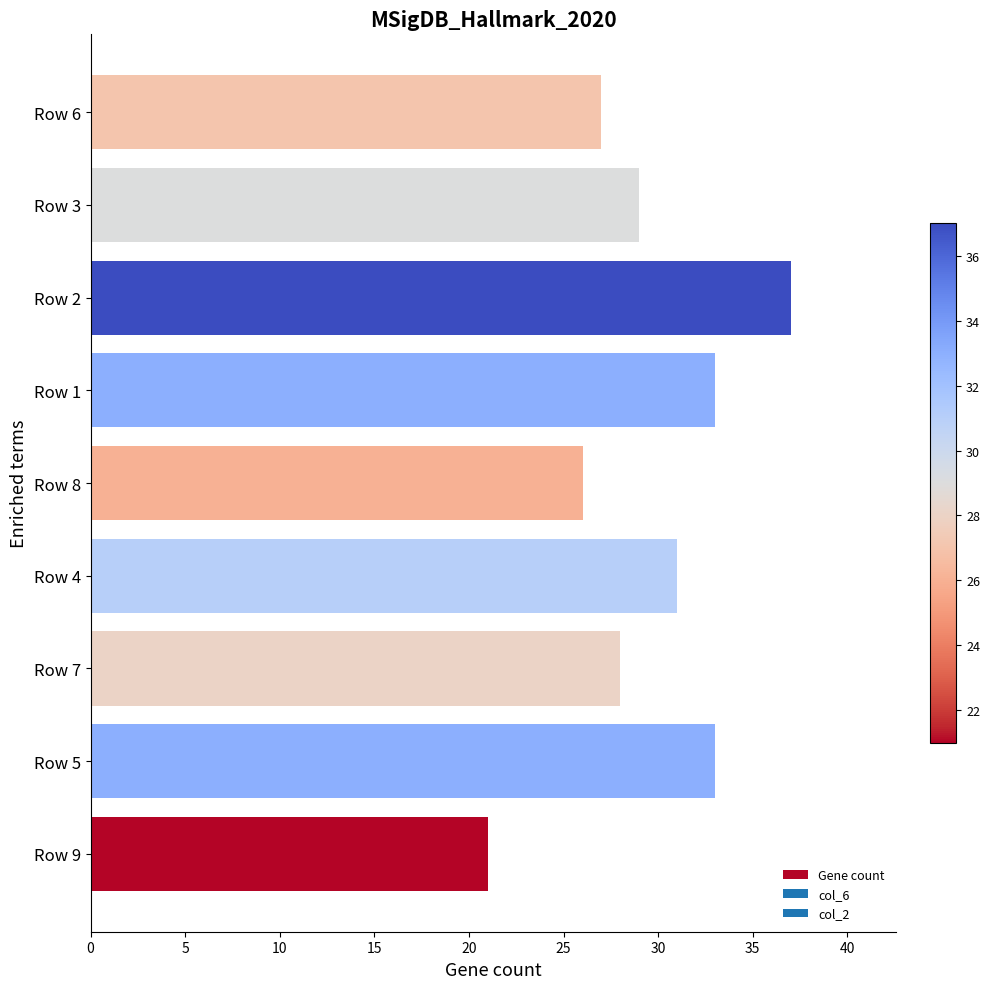

Between Row 6 and Row 5, which is larger?

Row 5